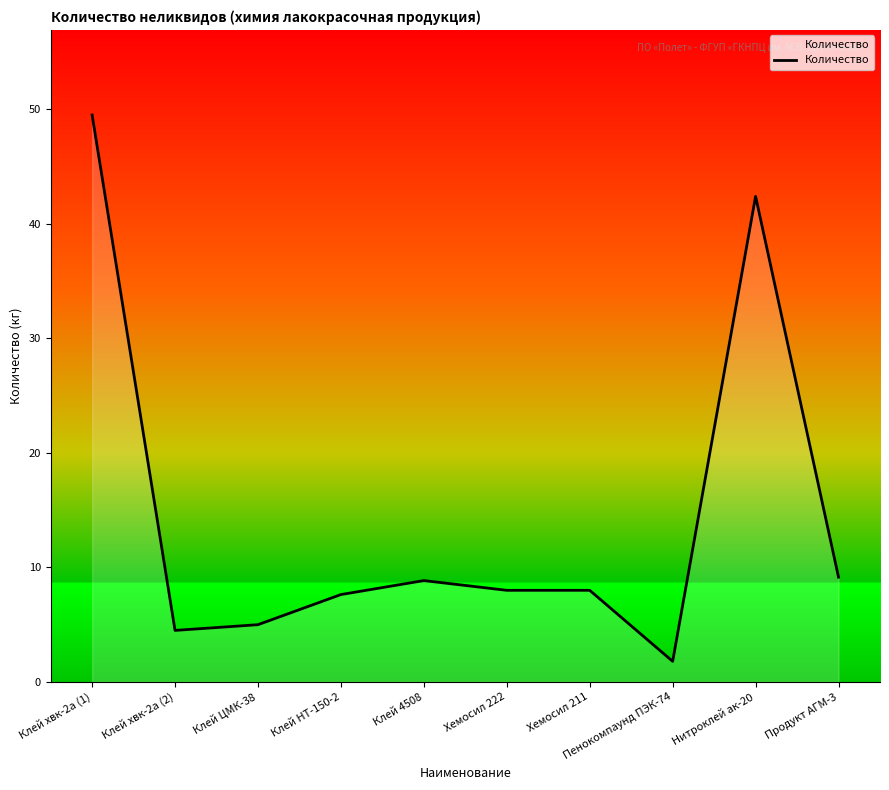

Where is the first local minimum?

Клей хвк-2а (2)